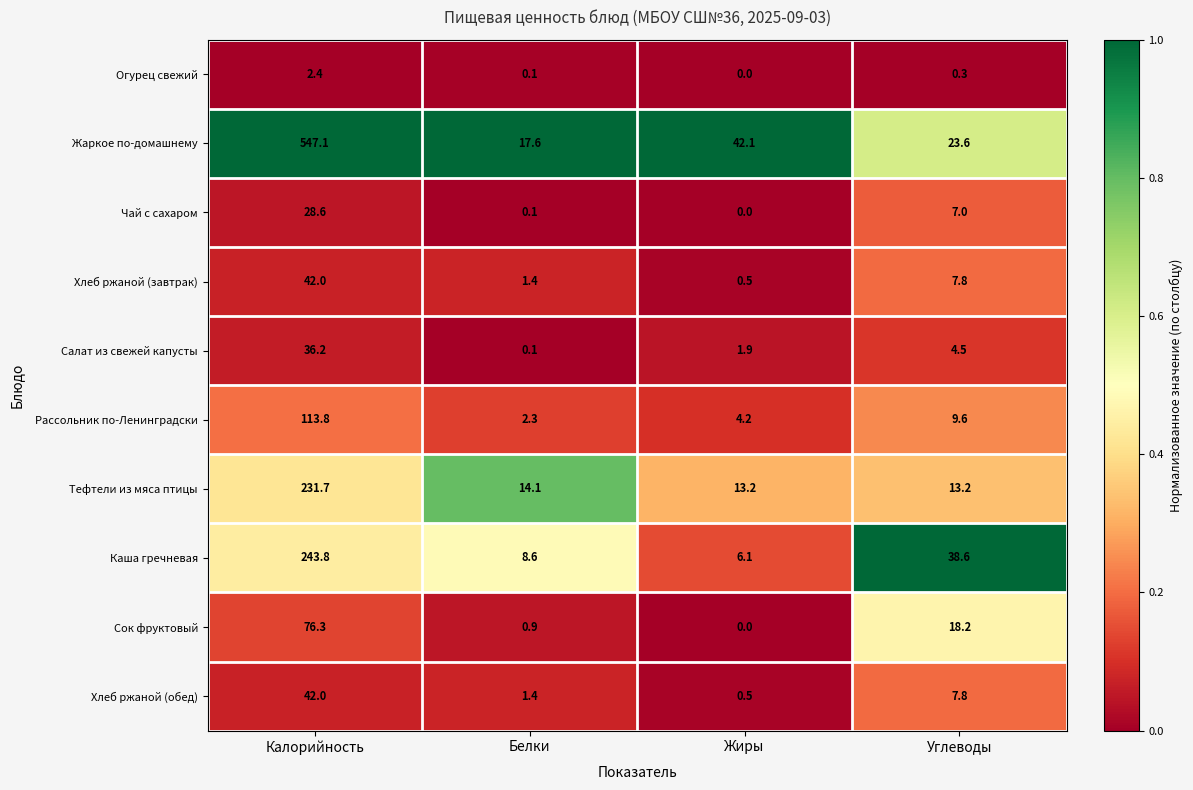

List the labels in order of Сок фруктовый value, smallest first.

Жиры, Белки, Углеводы, Калорийность